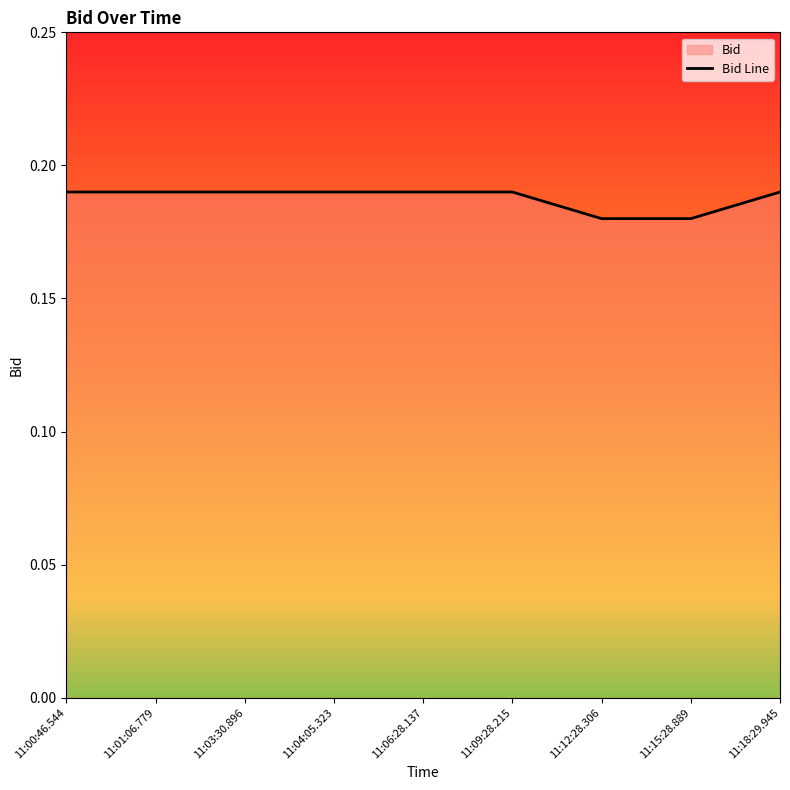

Rank the categories by value from lowest to highest.

11:12:28.306, 11:15:28.889, 11:00:46.544, 11:01:06.779, 11:03:30.896, 11:04:05.323, 11:06:28.137, 11:09:28.215, 11:18:29.945